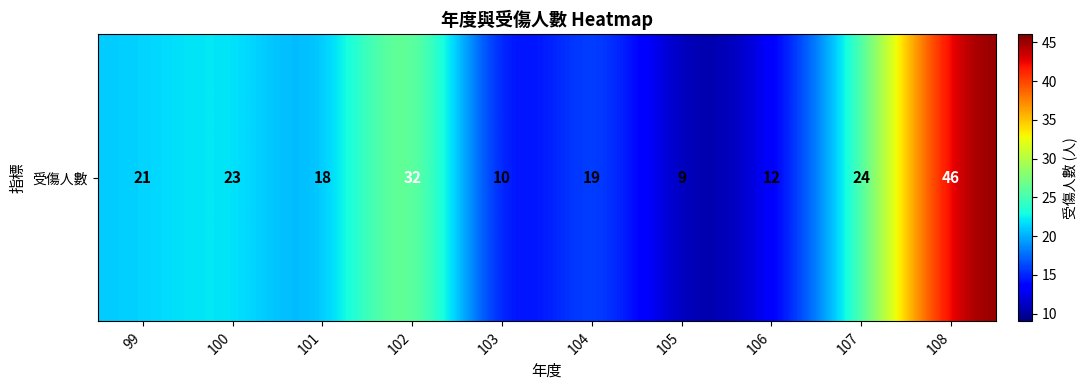

True or false: the data shows 28 at 101.

False